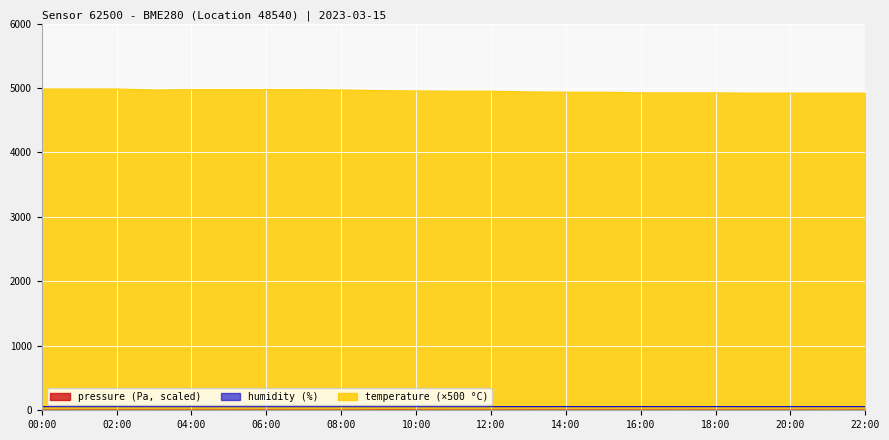

How many distinct data groups are displayed?

3